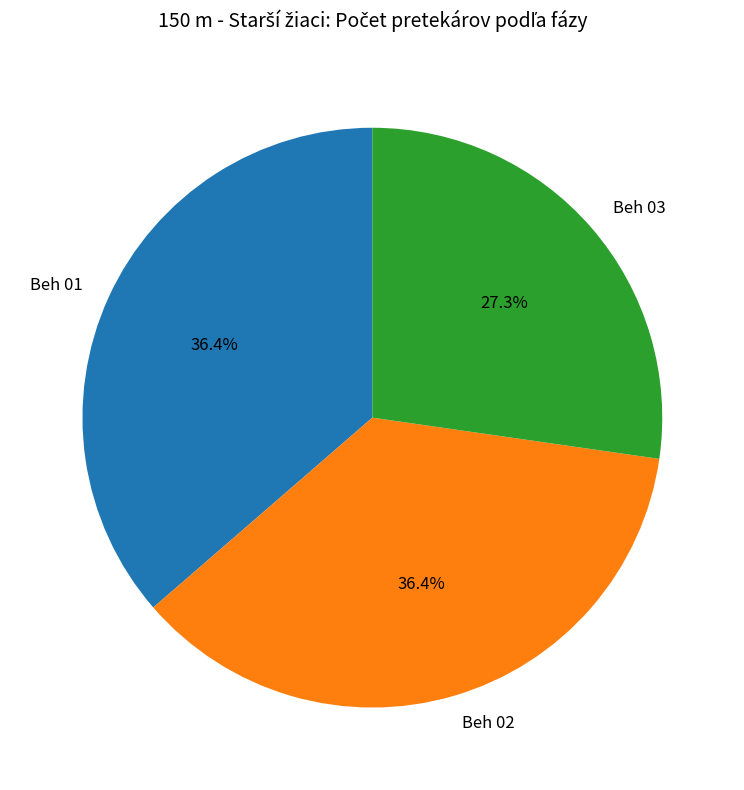

Which category has the smallest portion of the pie?

Beh 03